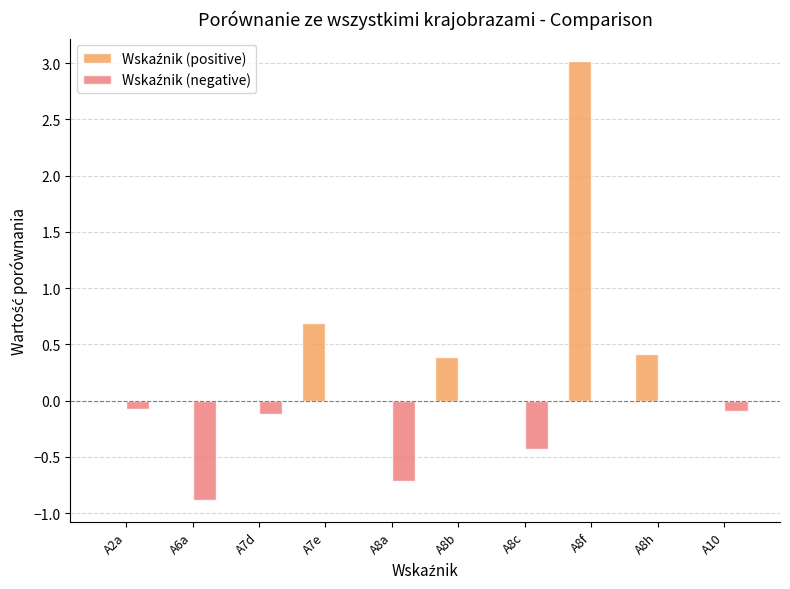

What is the total value across all series at A7e?

0.7